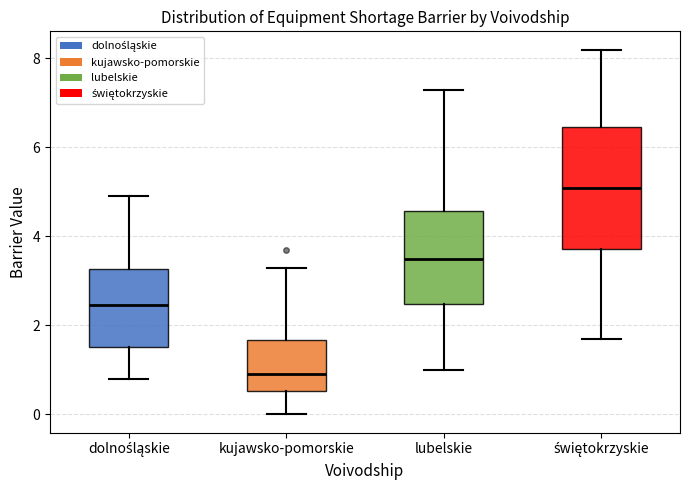

Where does the upper whisker of the box for lubelskie end on the y-axis? The values are not printed on the chart, so give them approximately, as read against the axis.

7.4